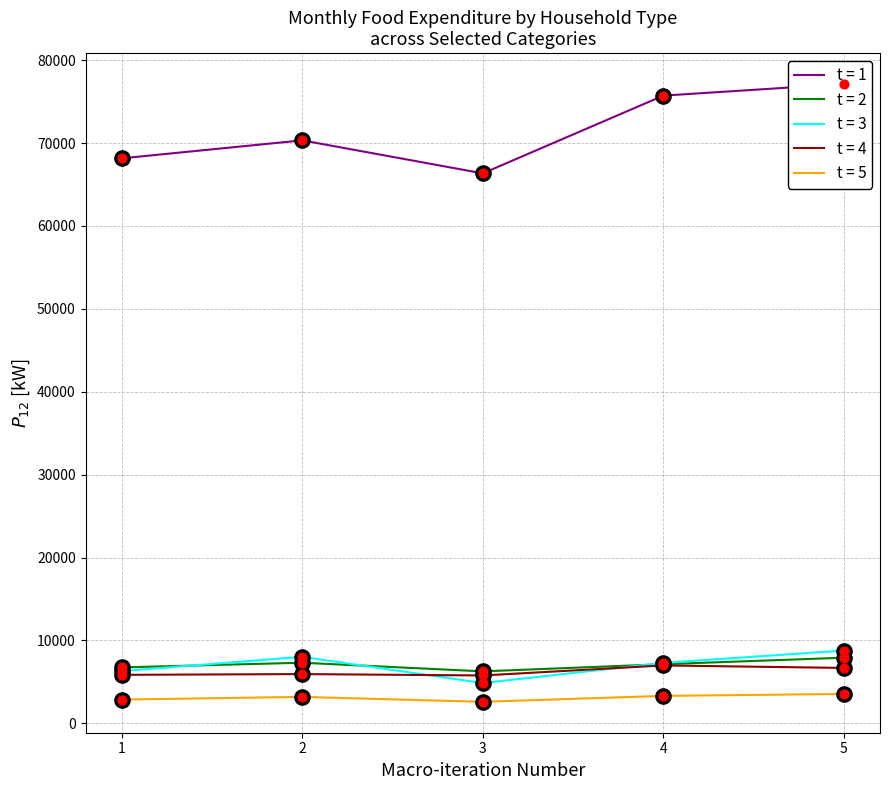

What is the total value across all series at 2?

94795